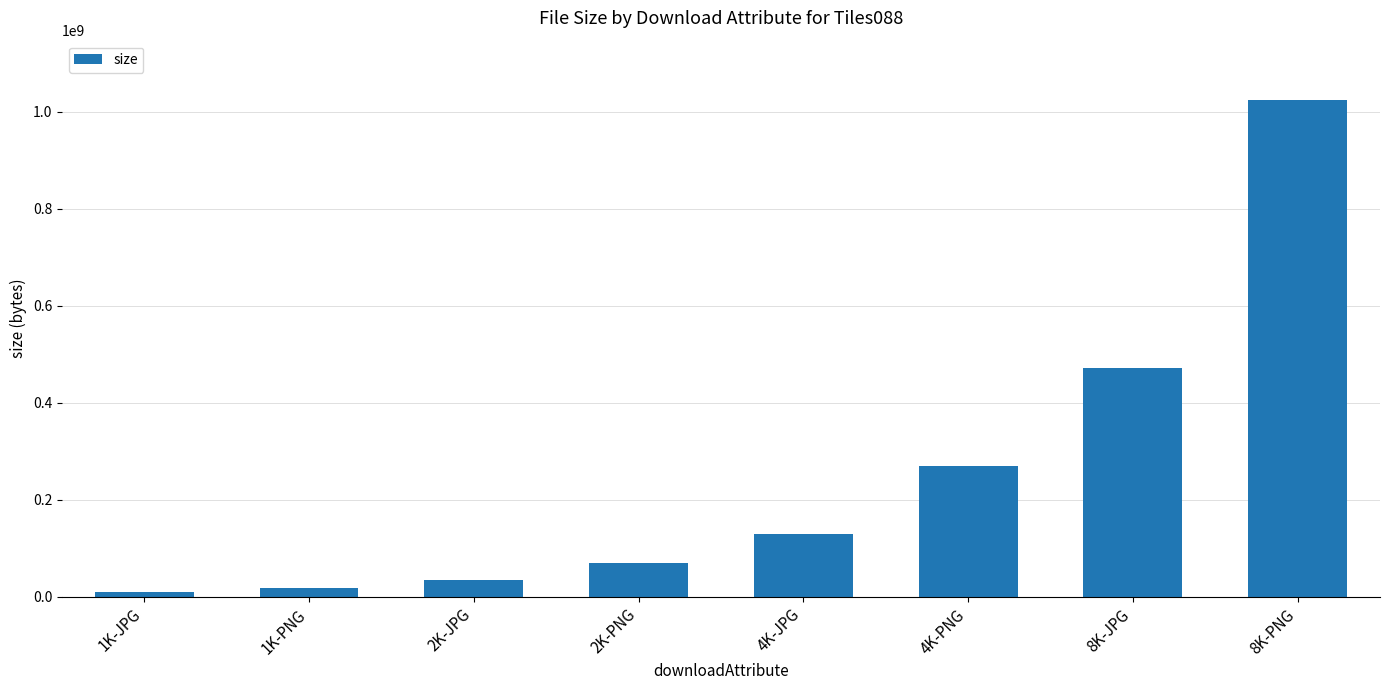

What is the maximum value shown in the chart?

1023468982